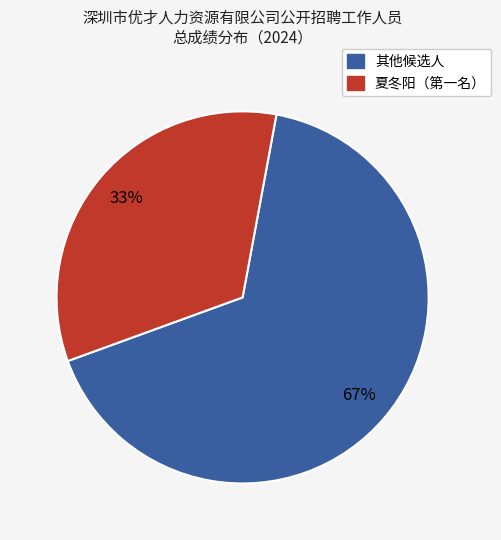

Is there a majority slice in this chart?

Yes